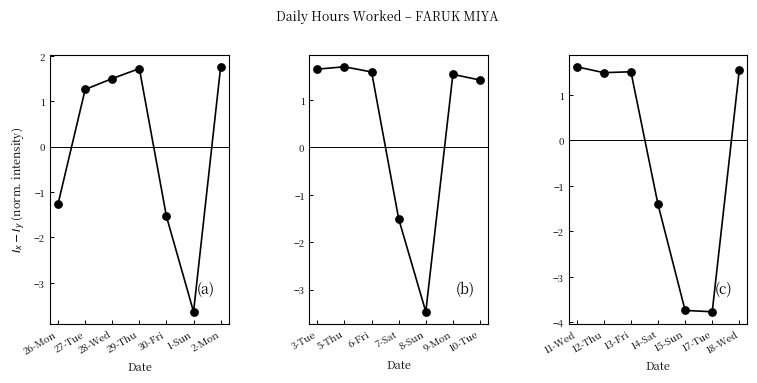

Which has a higher value, 12-Thu or 17-Tue?

12-Thu